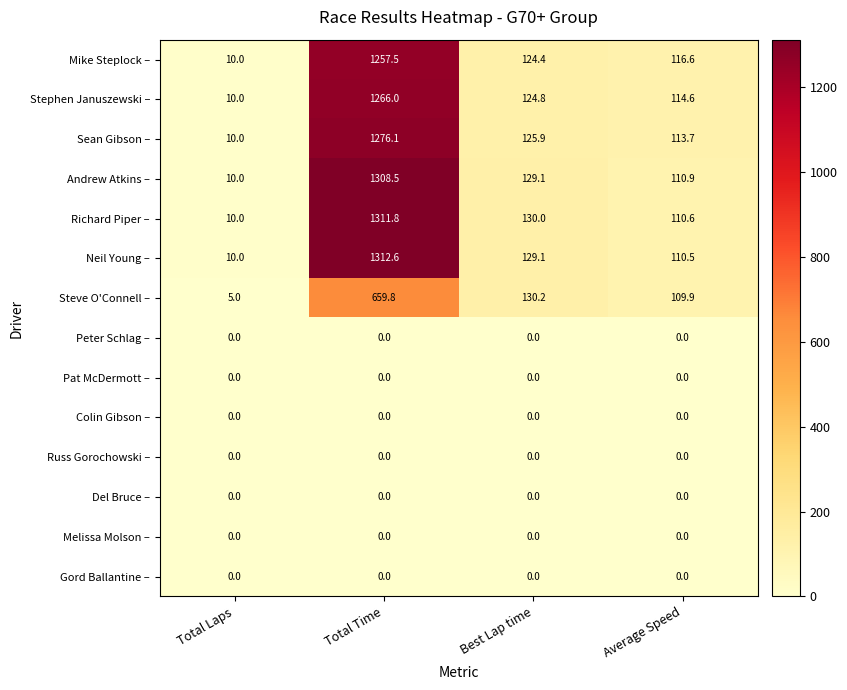

What is the sum of all Mike Steplock – values?

1508.5